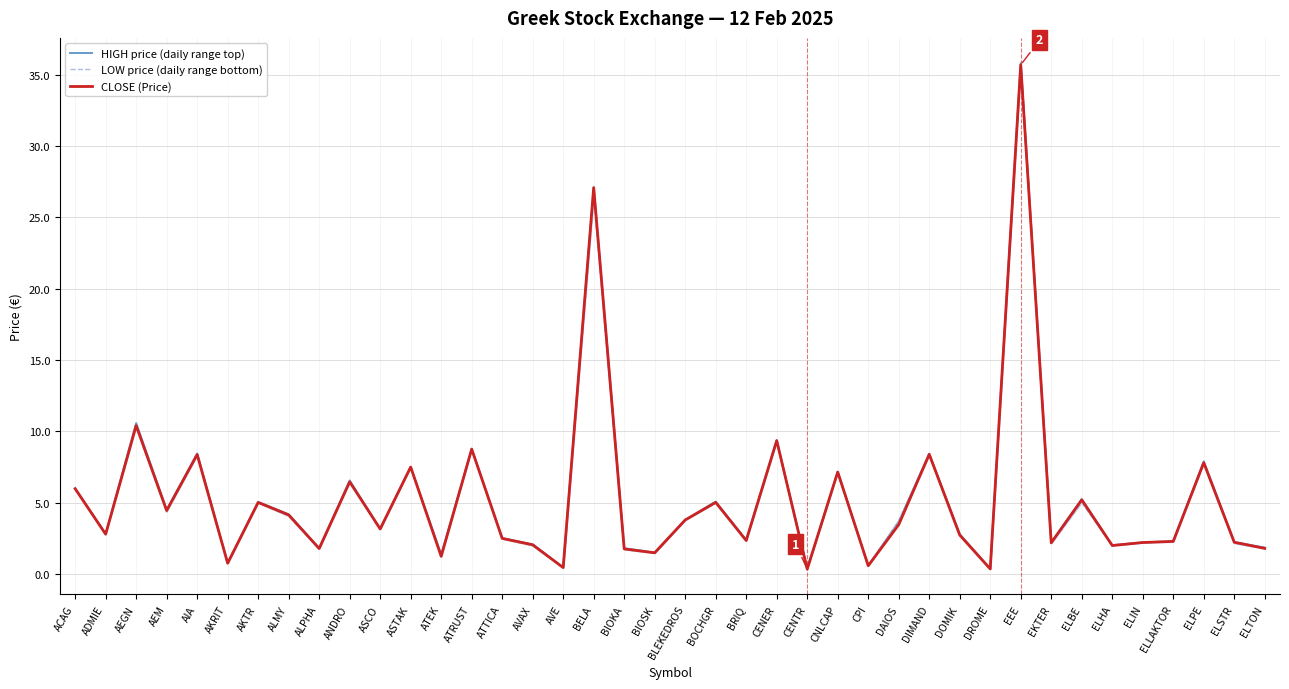

What is the difference between the maximum and second lowest values in the LOW price (daily range bottom) series?

35.1